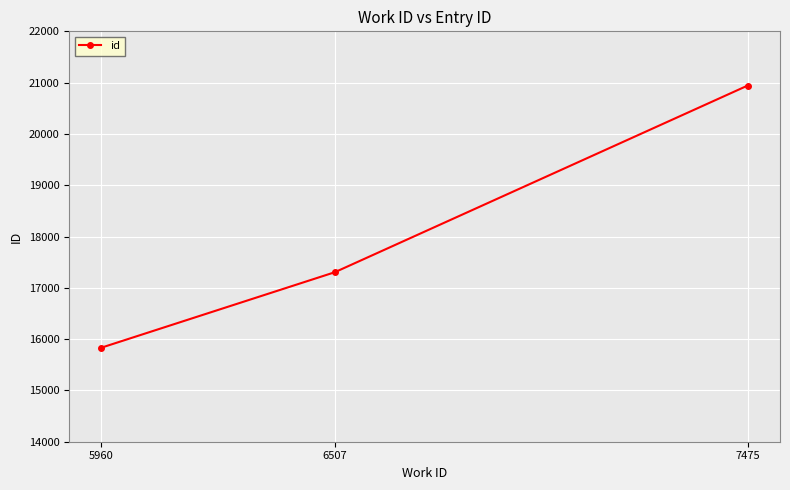

List the labels in order of value, smallest first.

5960, 6507, 7475